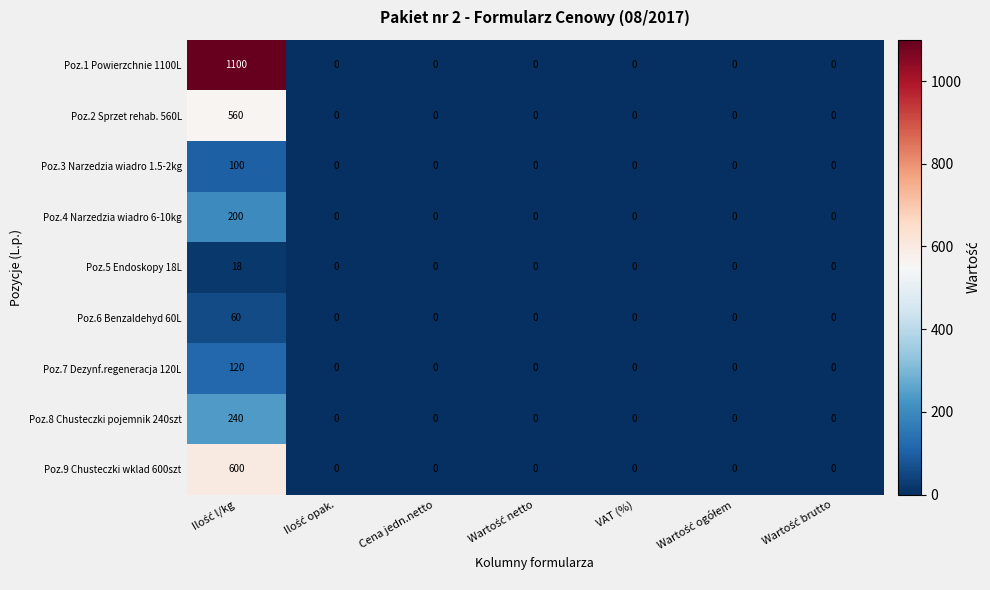

What is the maximum value shown in the chart?

1100